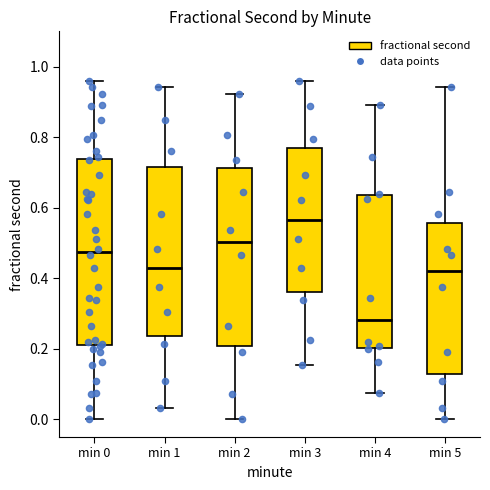

Which box's median line is the lowest?

min 4